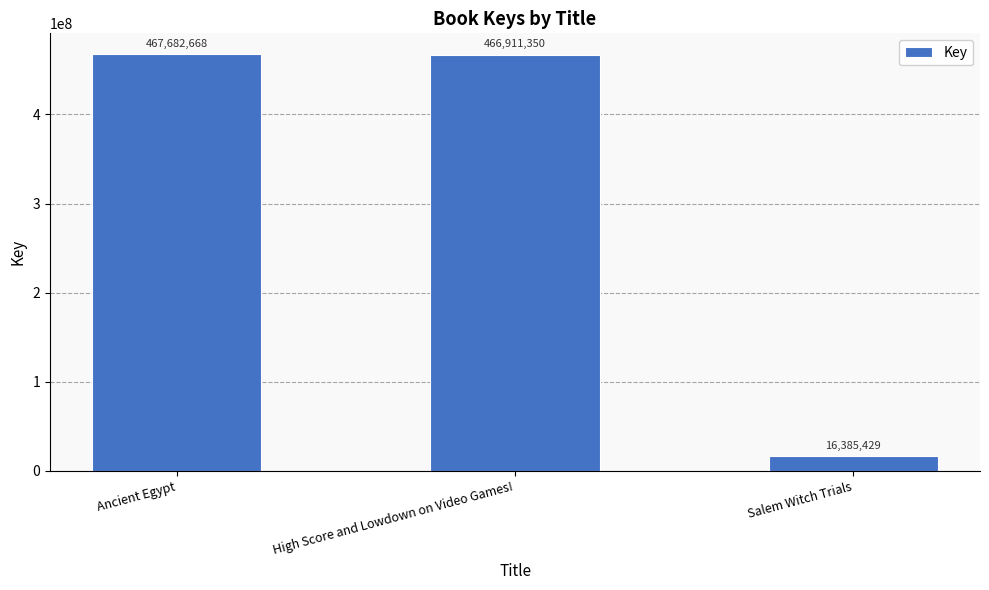

Is it true that the value at High Score and Lowdown on Video Games! is 694482637?

False